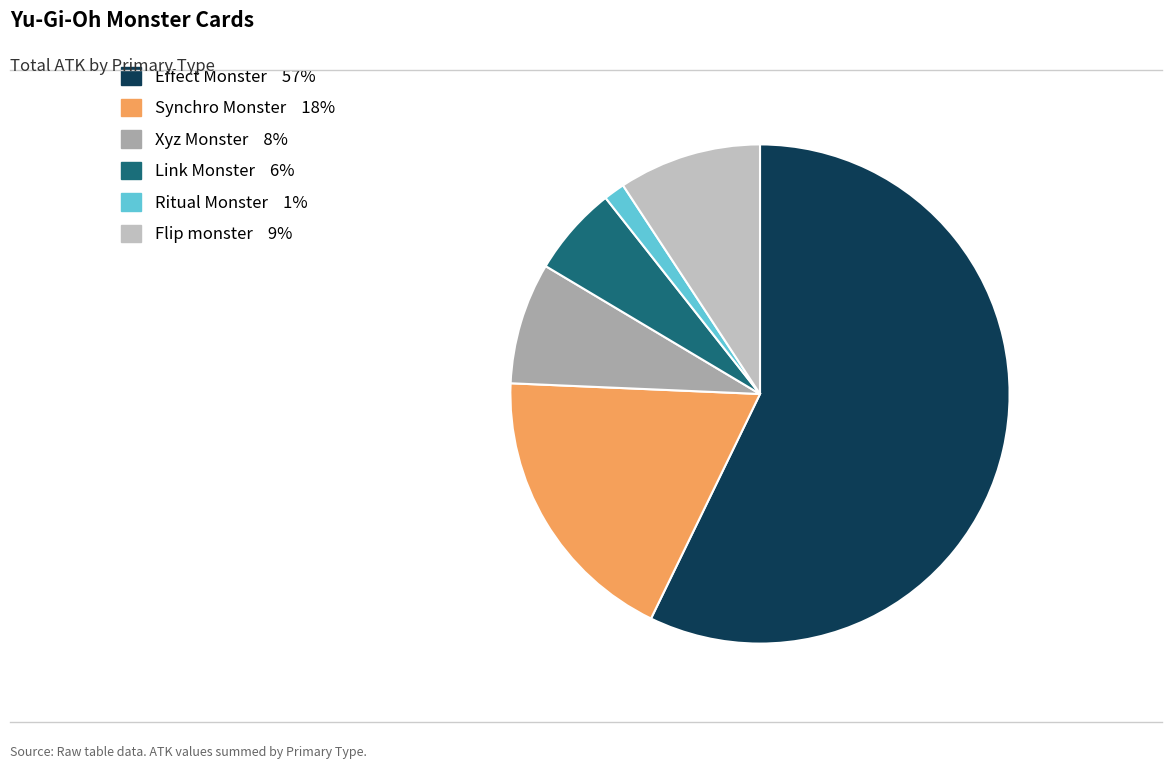

Rank the categories by value from highest to lowest.

Effect Monster, Synchro Monster, Flip monster, Xyz Monster, Link Monster, Ritual Monster